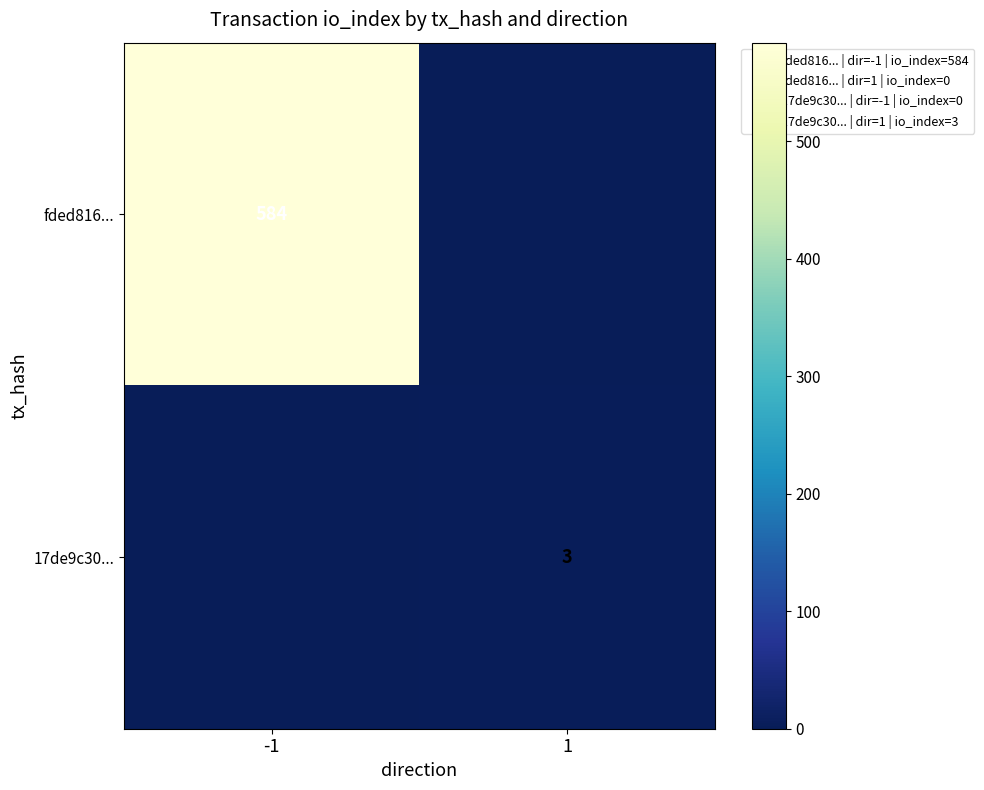

Read the 17de9c30... value at 1.

3